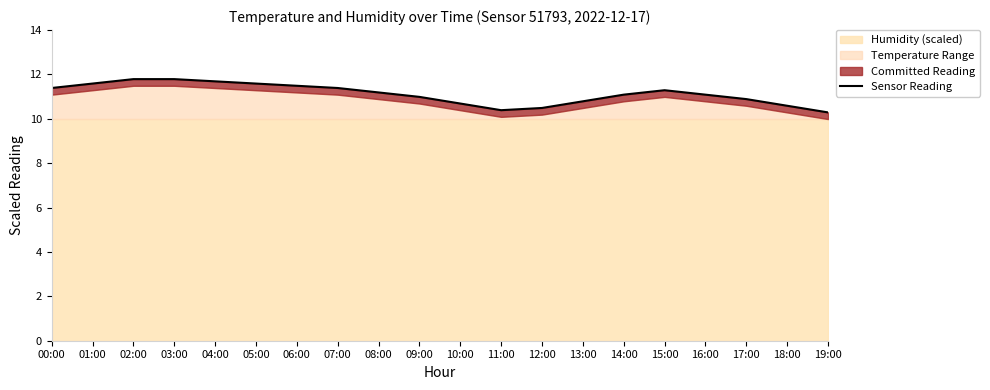

The value at 17:00 is 10.9. True or false?

True